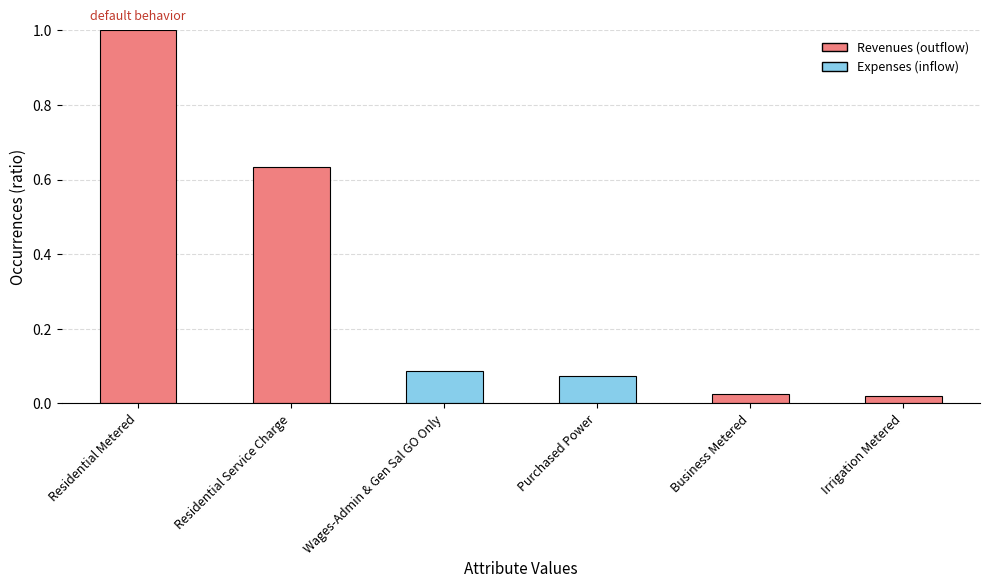

What is the label of the 6th bar from the left?

Irrigation Metered